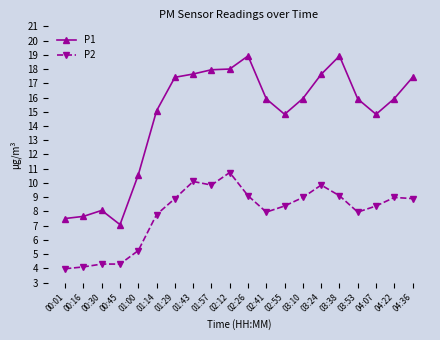

At 04:22, list the series in order from largest to smallest.

P1, P2